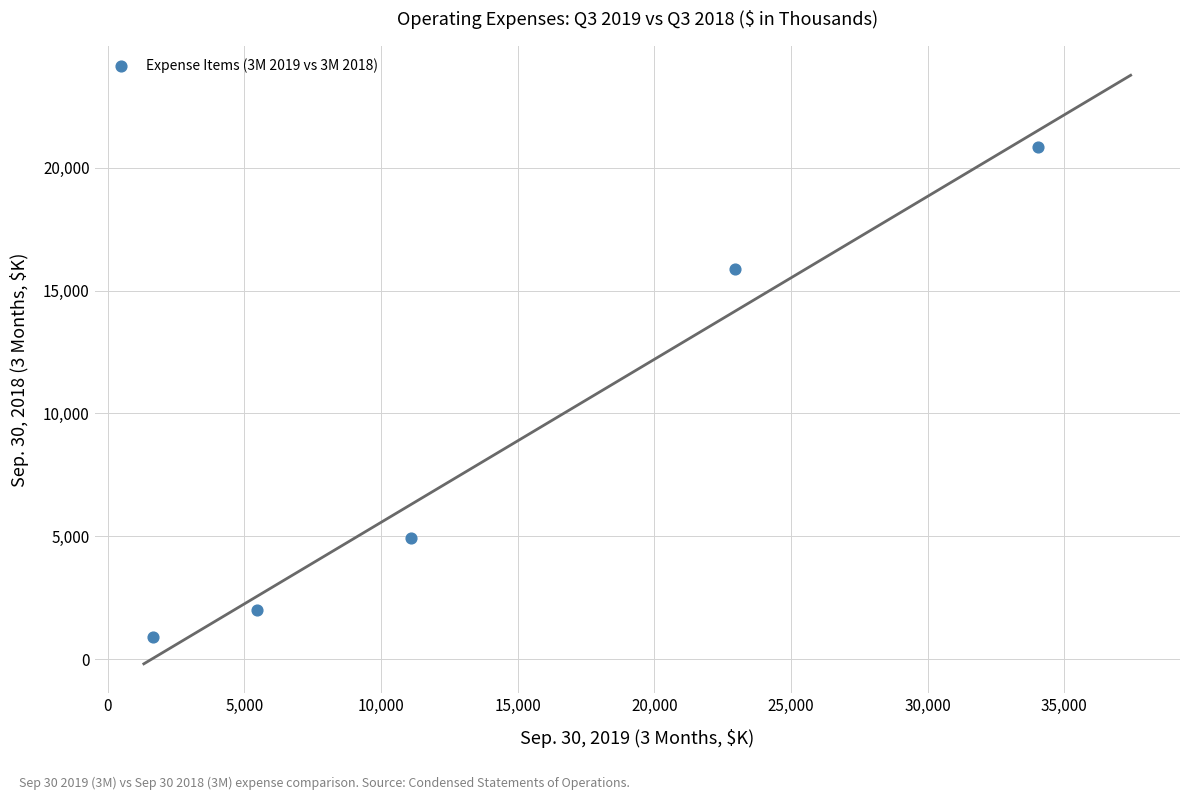

What Y value in the scatter plot is closest to 10863?

15873